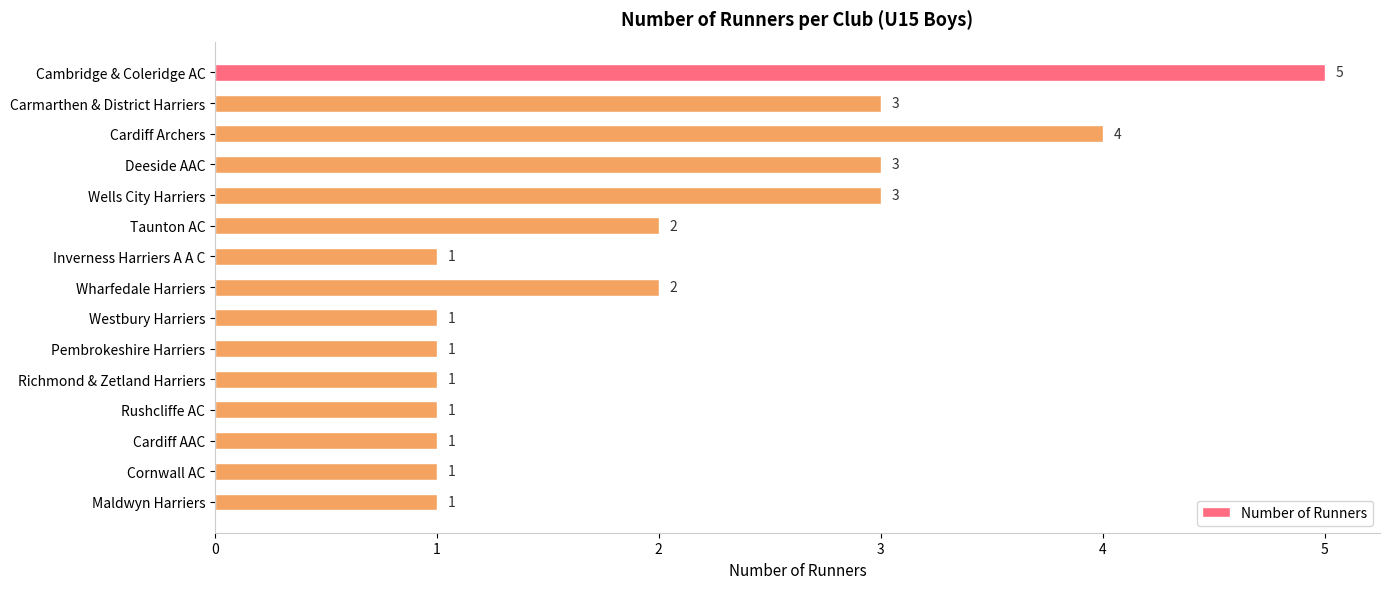

How many bars are there in total?

15